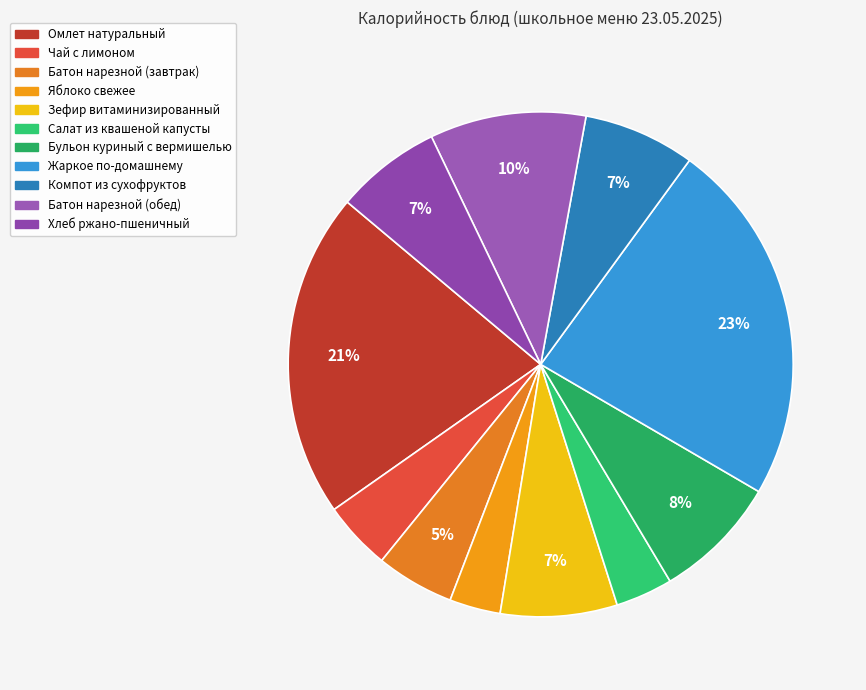

Is there a majority slice in this chart?

No